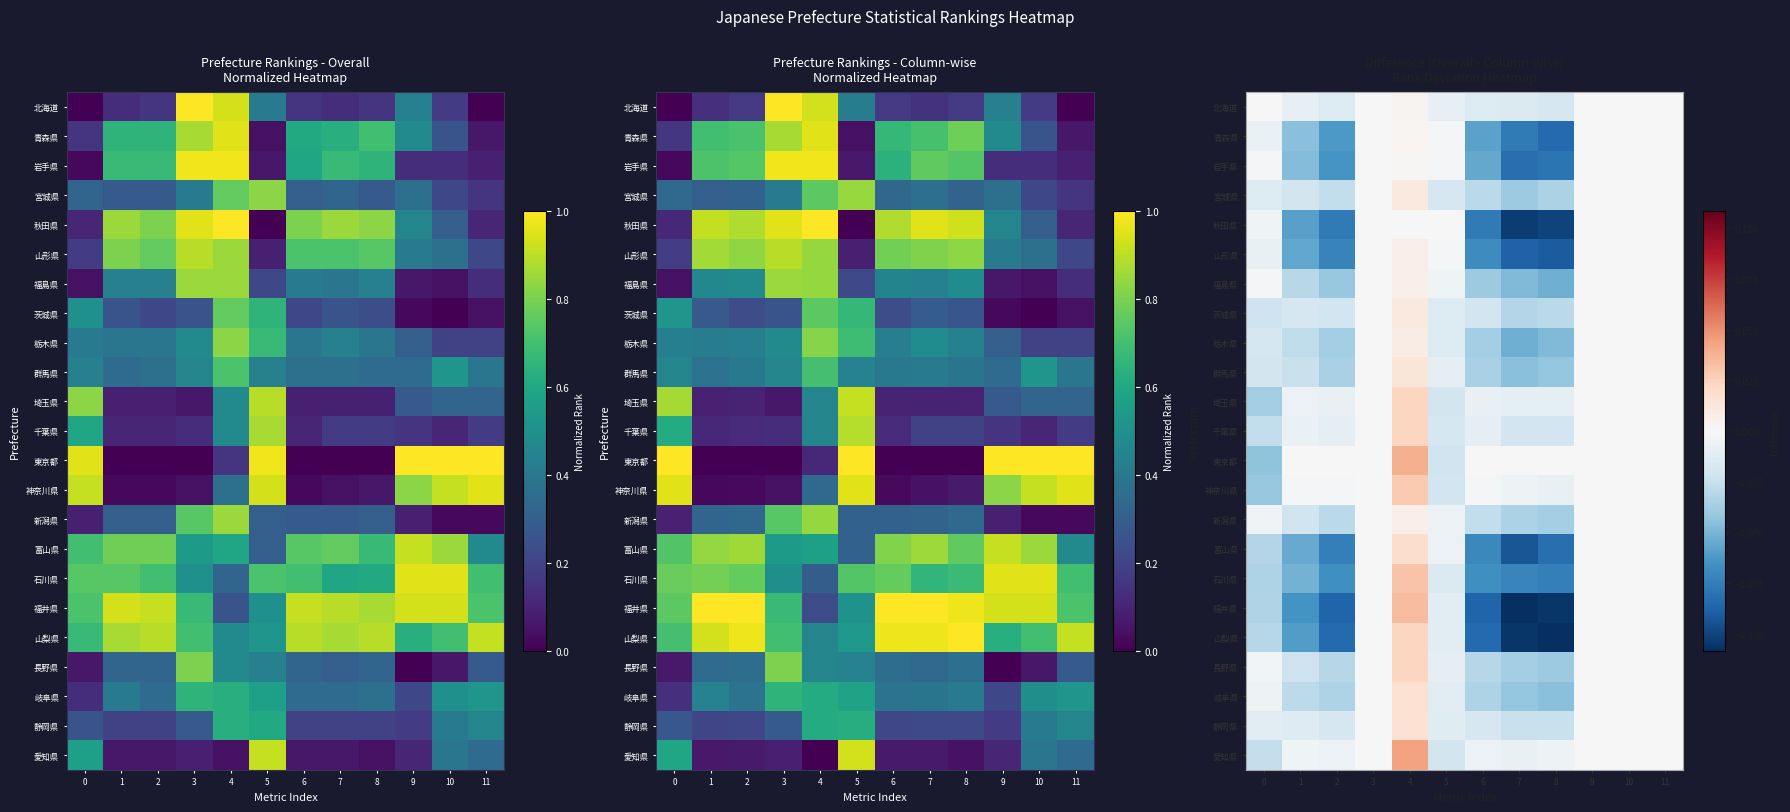

Which label corresponds to the smallest value in the chart?

7